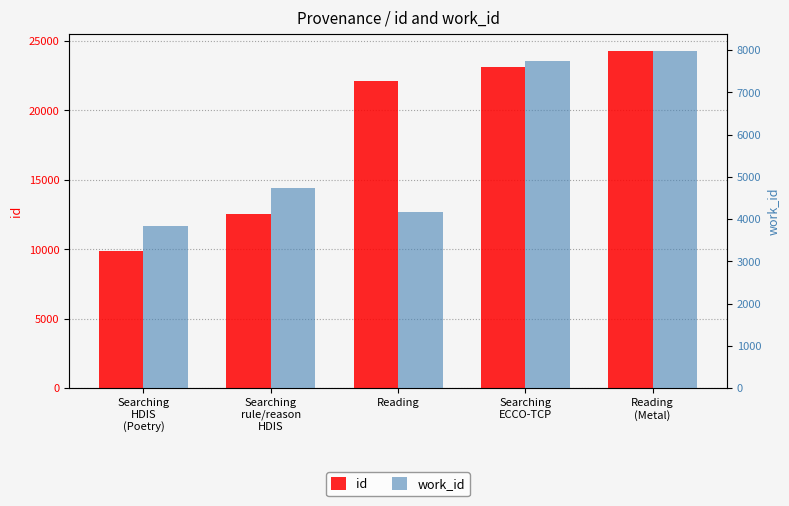

At which label is work_id closest to 5909?

Searching
rule/reason
HDIS